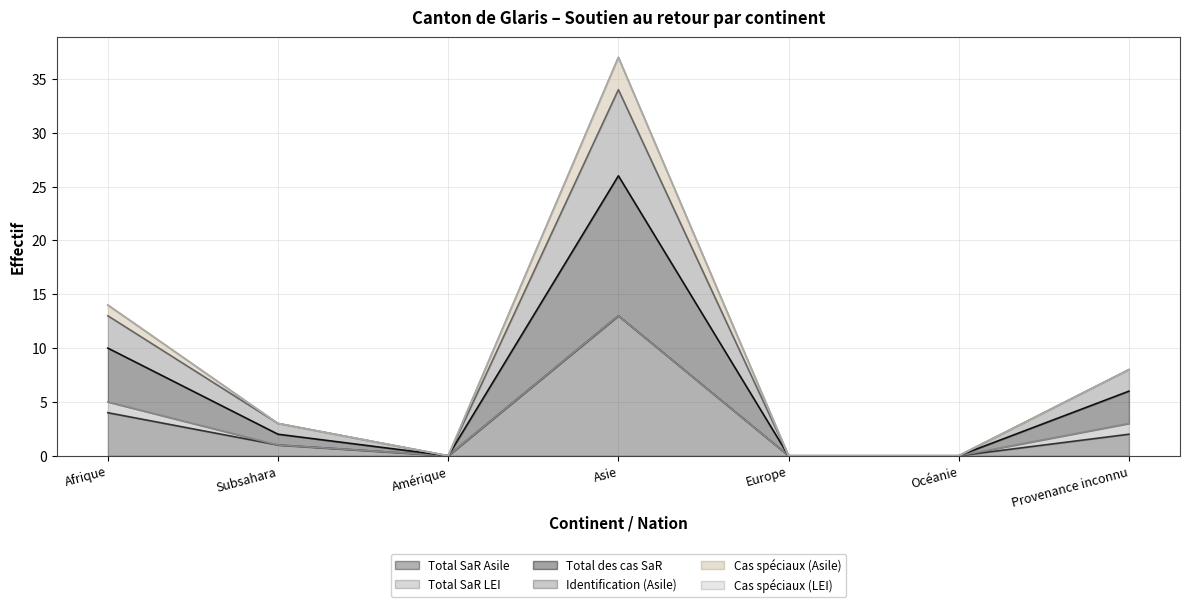

In Total des cas SaR, how many points are higher than both neighbors (excluding endpoints)?

1